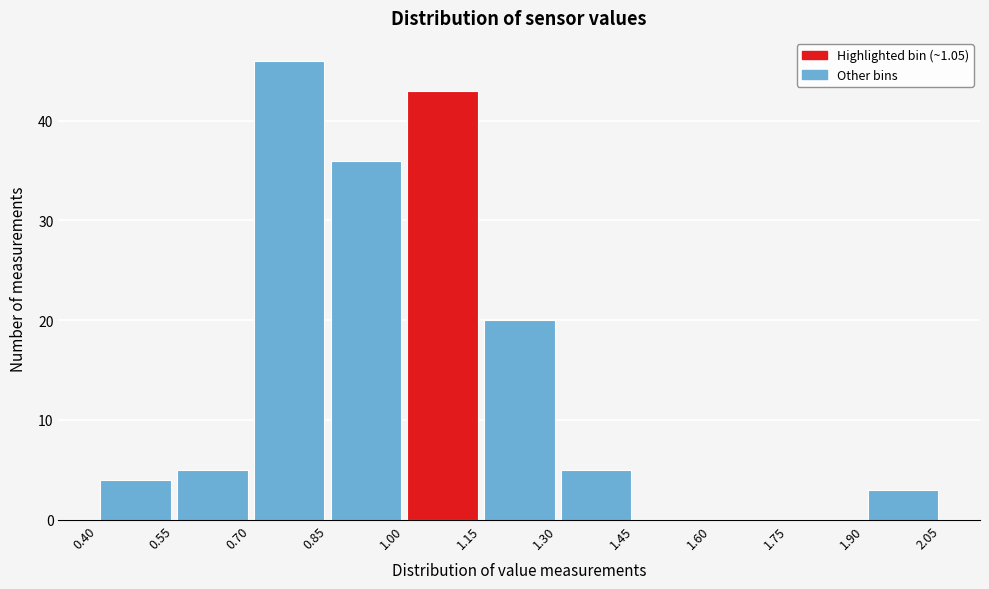

Which range on the x-axis has the tallest bar?

0.70 to 0.85